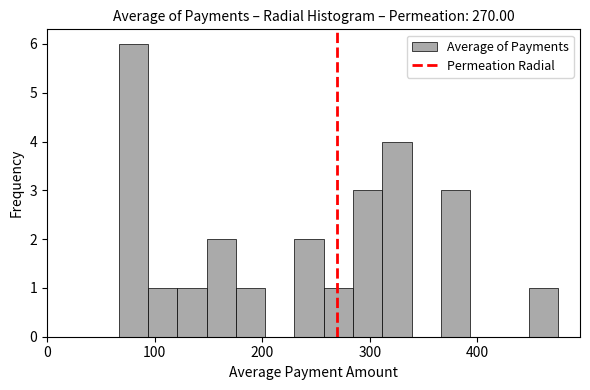

Around what value on the x-axis is the tallest bar? Give the approximate position of its centre, as read against the axis.

80